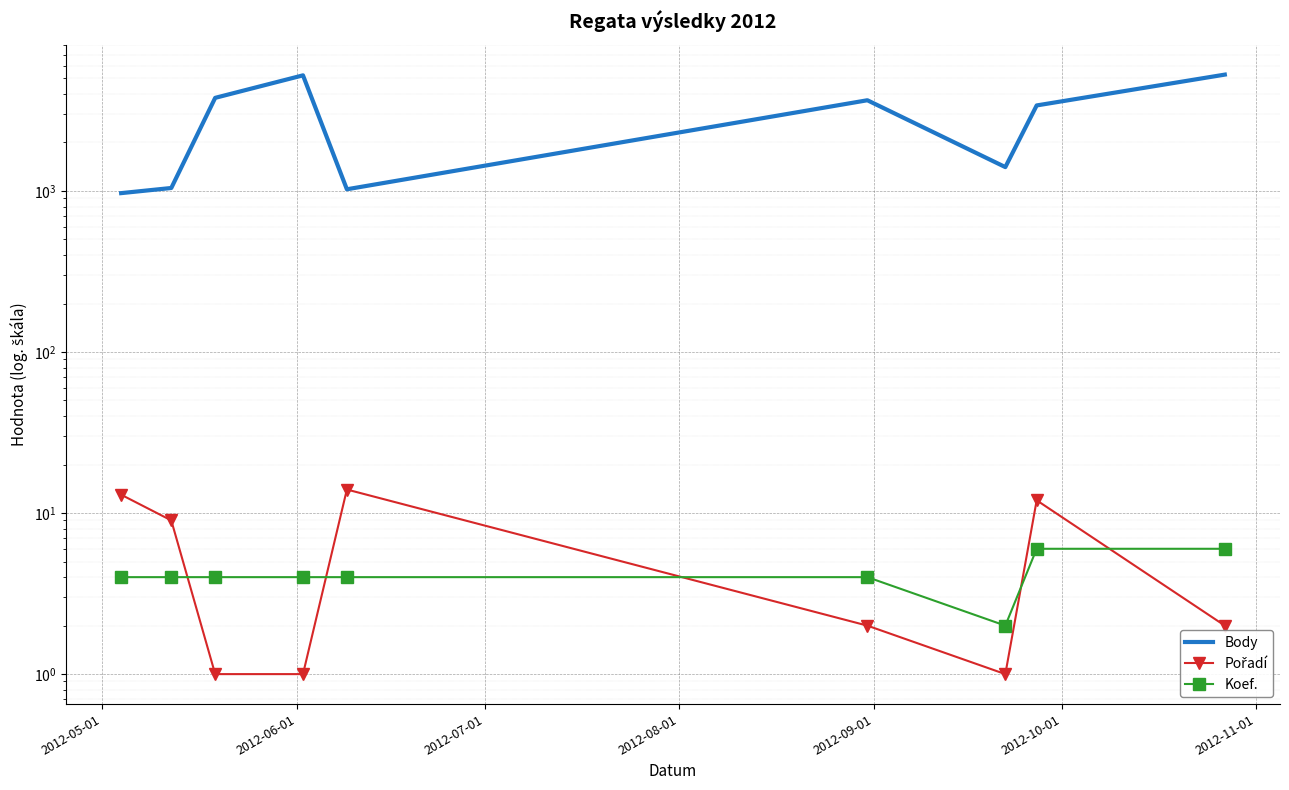

How many interior local valleys does the Koef. series have?

1